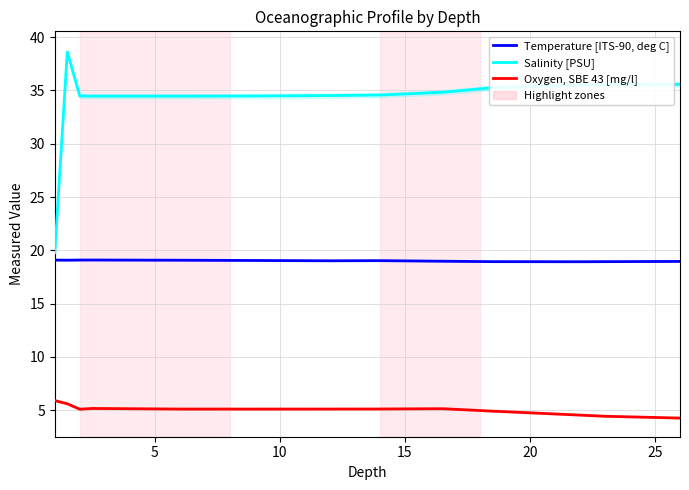

The value of Oxygen, SBE 43 [mg/l] at 5 is 3.1. True or false?

False